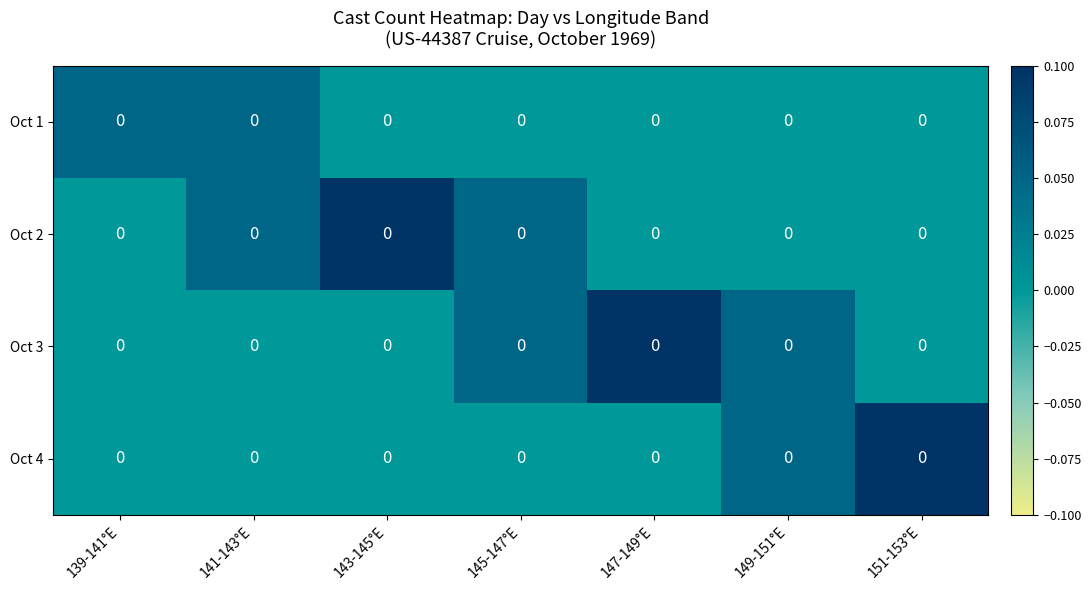

Reading left to right, list all the values displayed in this chart.

Oct 1: 139-141°E=0.0	141-143°E=0.0	143-145°E=0.0	145-147°E=0.0	147-149°E=0.0	149-151°E=0.0	151-153°E=0.0
Oct 2: 139-141°E=0.0	141-143°E=0.0	143-145°E=0.0	145-147°E=0.0	147-149°E=0.0	149-151°E=0.0	151-153°E=0.0
Oct 3: 139-141°E=0.0	141-143°E=0.0	143-145°E=0.0	145-147°E=0.0	147-149°E=0.0	149-151°E=0.0	151-153°E=0.0
Oct 4: 139-141°E=0.0	141-143°E=0.0	143-145°E=0.0	145-147°E=0.0	147-149°E=0.0	149-151°E=0.0	151-153°E=0.0